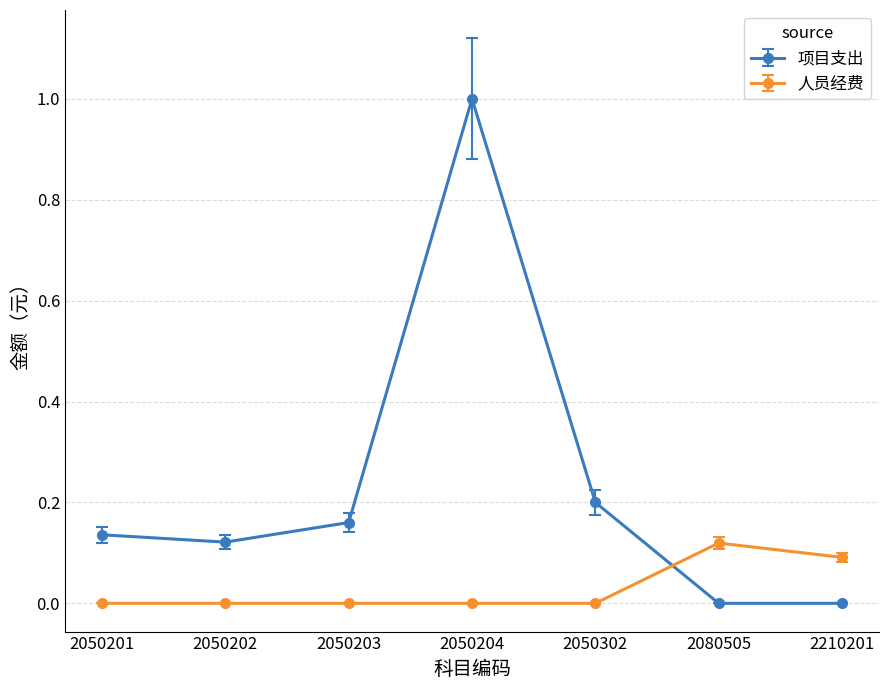

How many lines are shown in the chart?

2